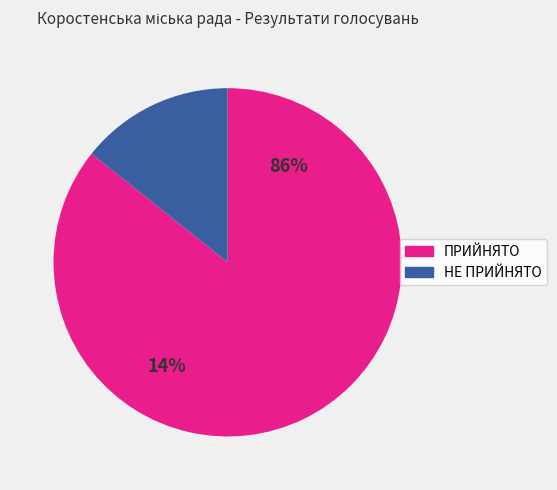

To the nearest percent, what portion does НЕ ПРИЙНЯТО represent?

14%